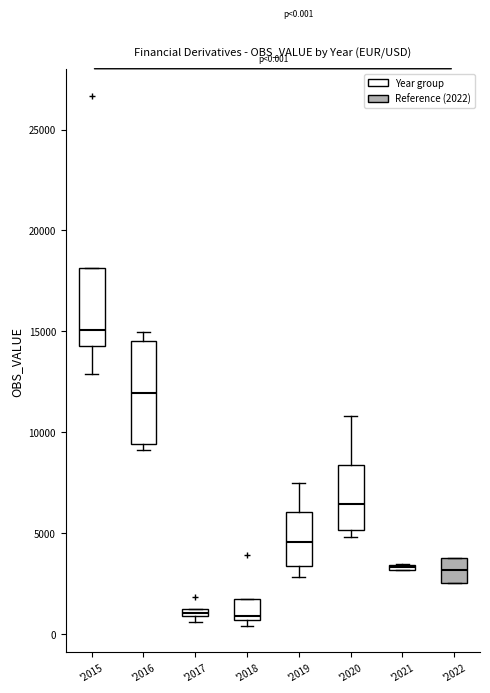

Comparing the boxes themselves (not the whiskers), which one is the tallest?

'2016